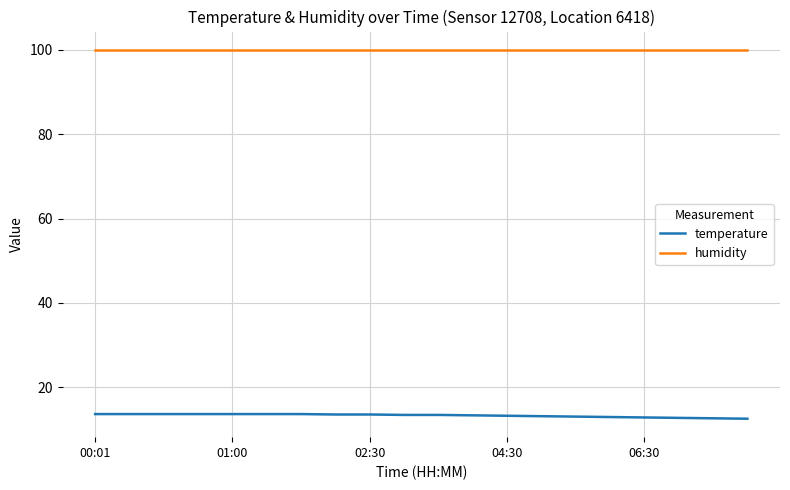

What is the minimum value for humidity?

99.9